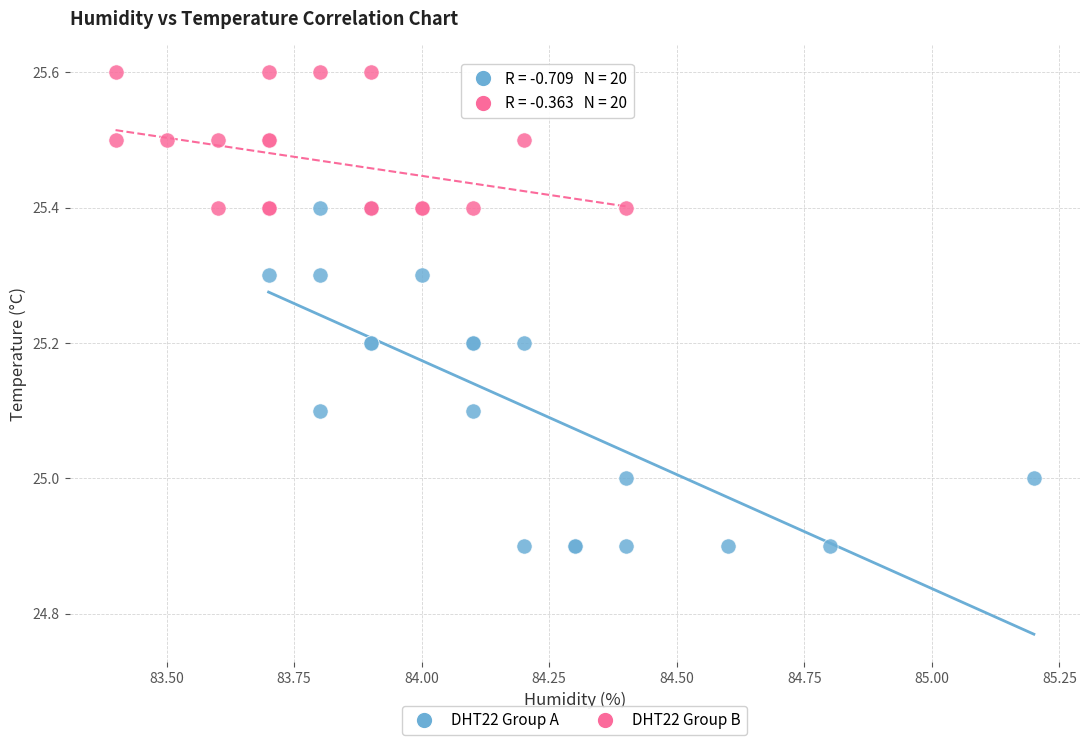

Which series has the widest spread of Y values?

DHT22 Group A